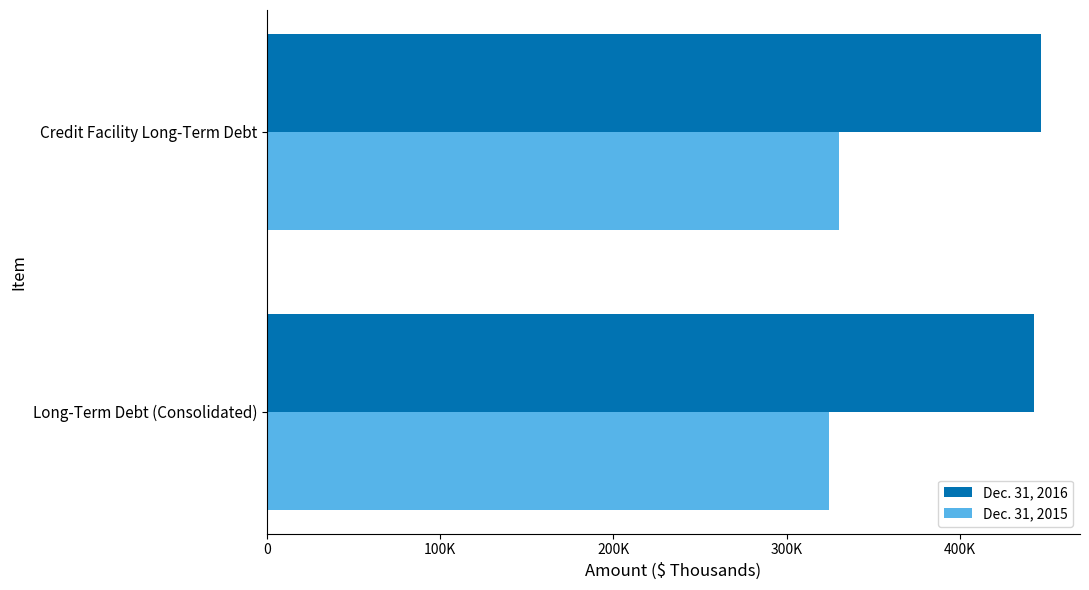

List the labels in order of Dec. 31, 2015 value, largest first.

Credit Facility Long-Term Debt, Long-Term Debt (Consolidated)